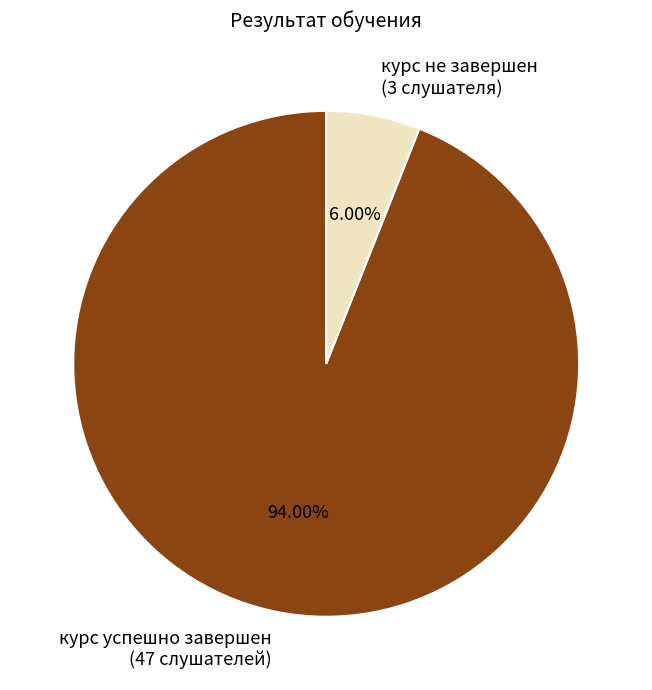

Which slice is the largest?

курс успешно завершен